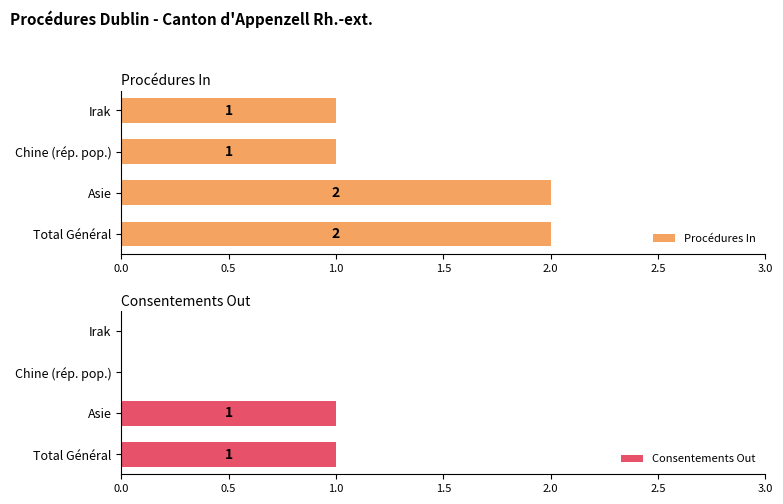

What are all the series names shown in the legend?

Procédures In, Consentements Out